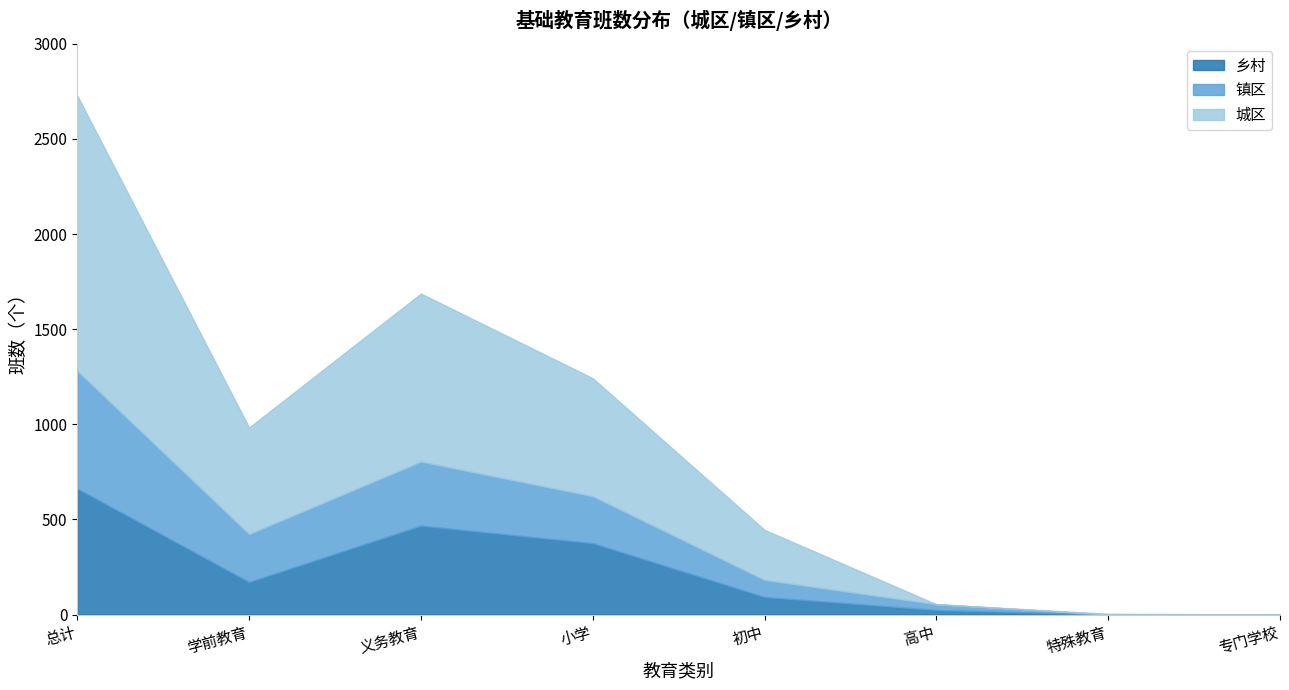

How many interior local peaks does the 乡村 series have?

1